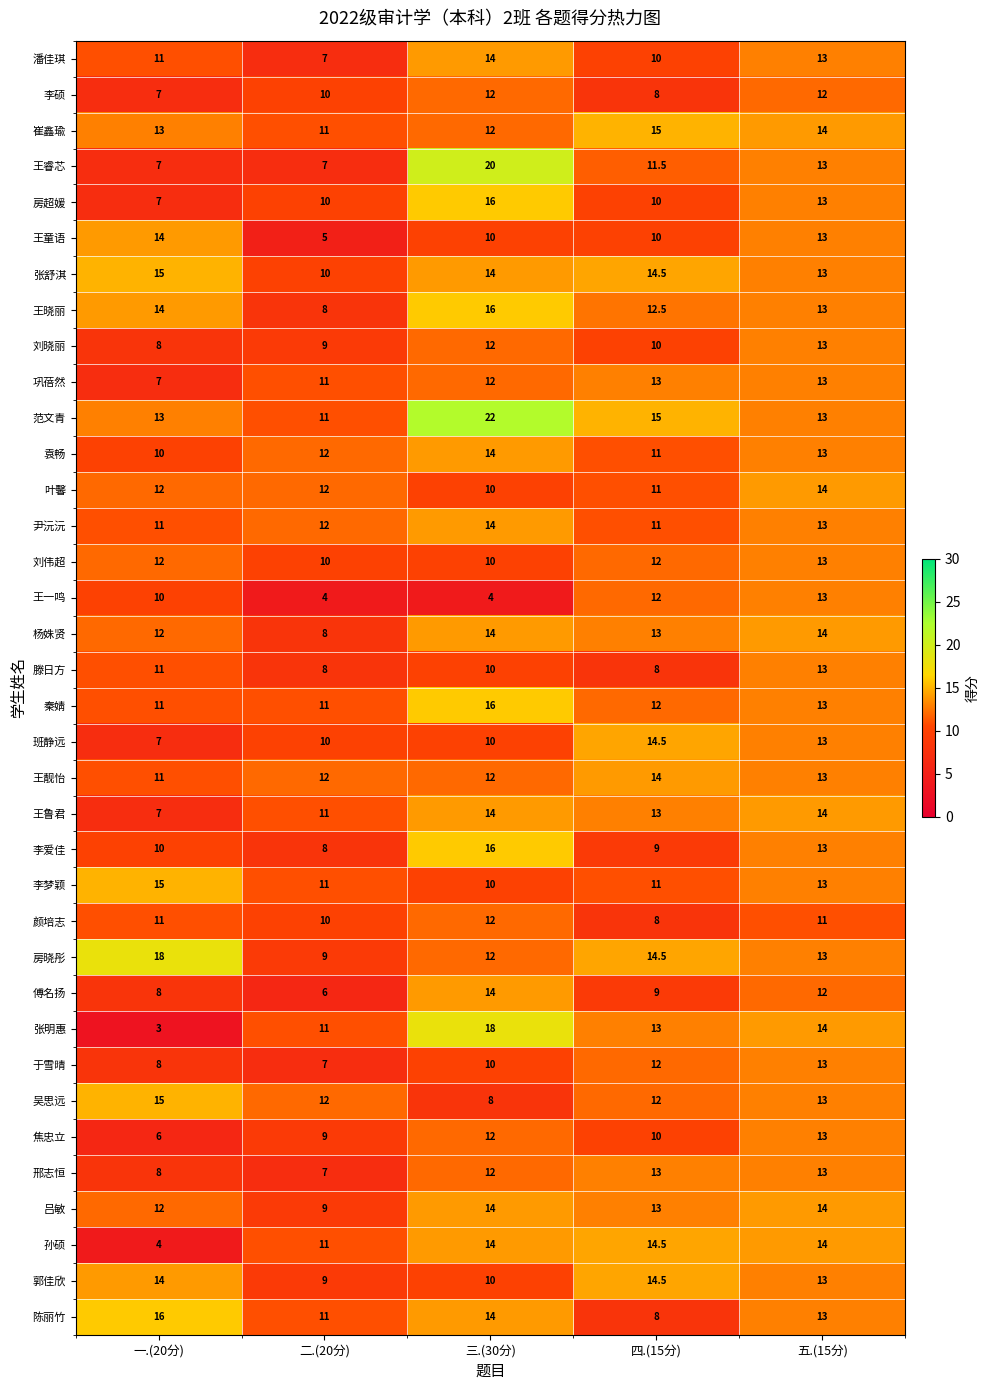

The 房晓彤 series shows 29.0 at 一.(20分). True or false?

False